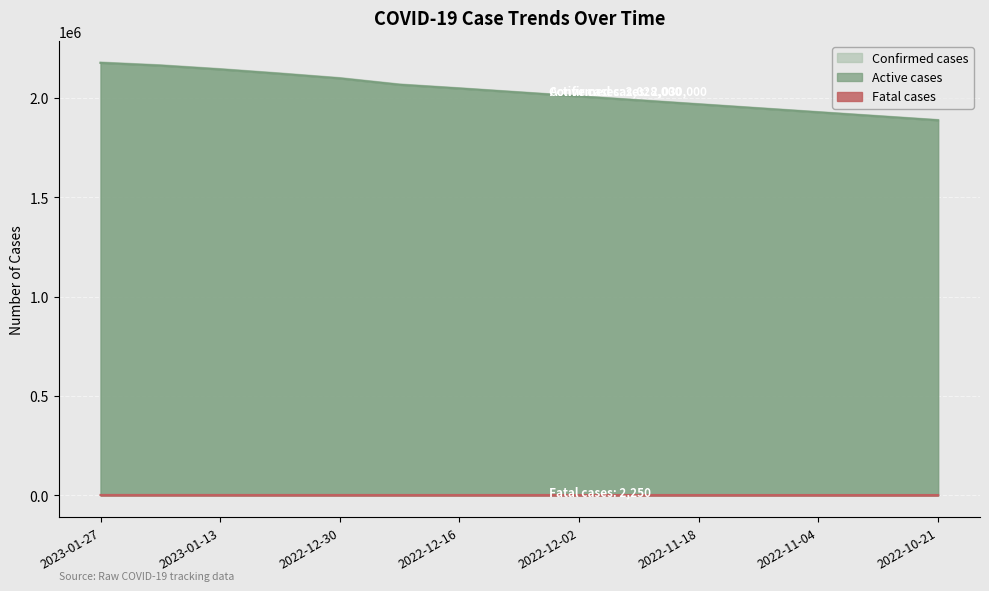

True or false: Confirmed cases and Fatal cases cross at least once.

False